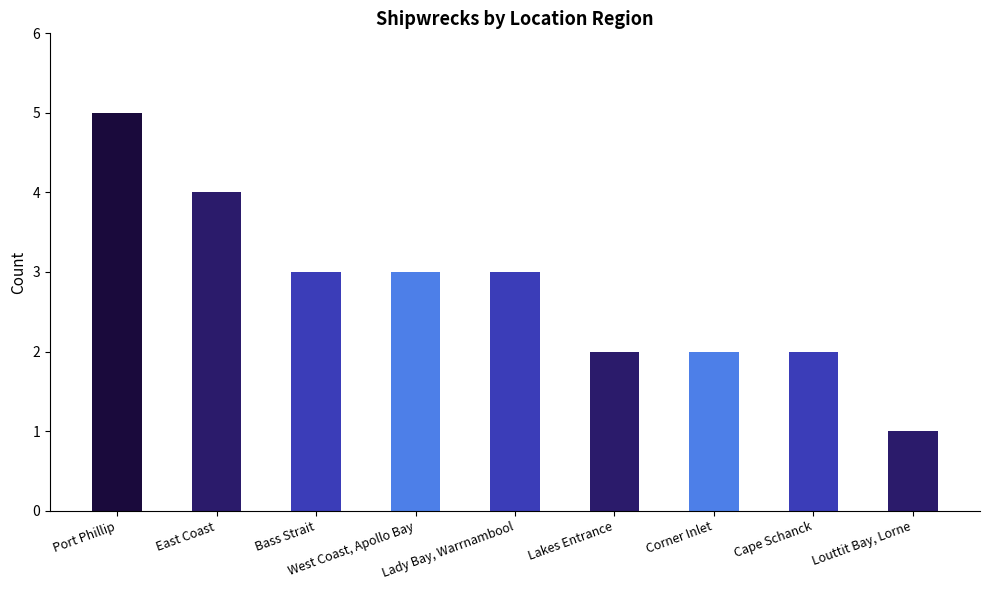

Reading left to right, transcribe all the data shown in this chart.

Port Phillip=5	East Coast=4	Bass Strait=3	West Coast, Apollo Bay=3	Lady Bay, Warrnambool=3	Lakes Entrance=2	Corner Inlet=2	Cape Schanck=2	Louttit Bay, Lorne=1